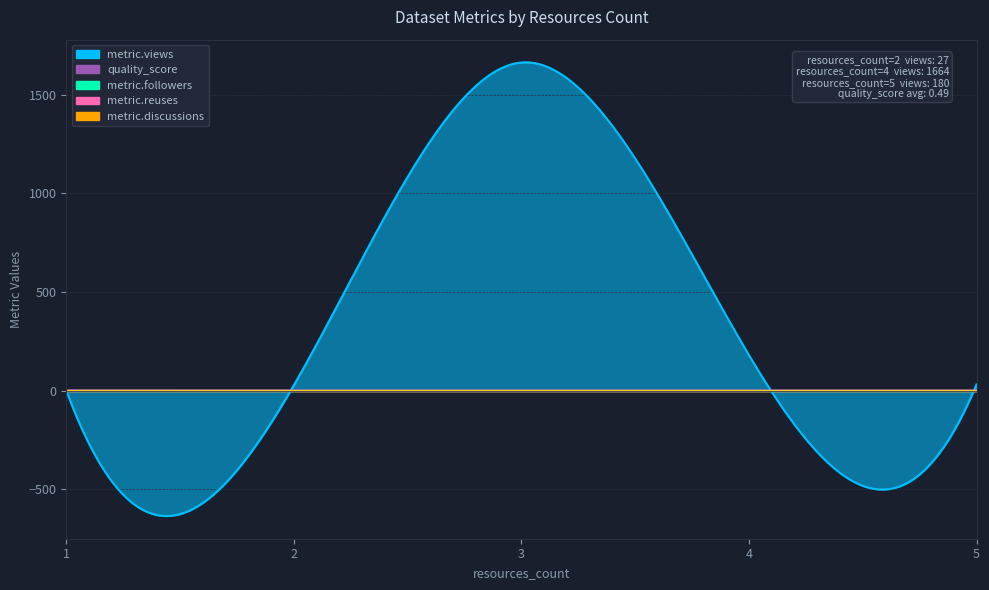

How many data points does each series have?

5